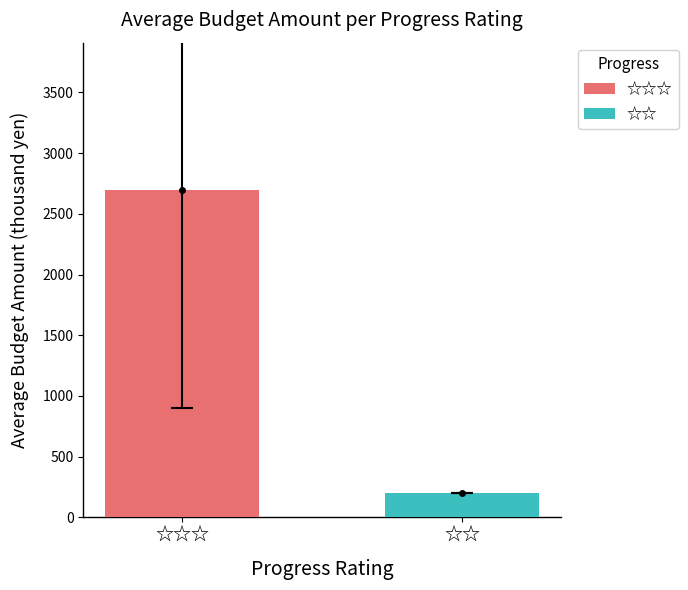

Rank the series by their maximum value, from lowest to highest.

☆☆, ☆☆☆